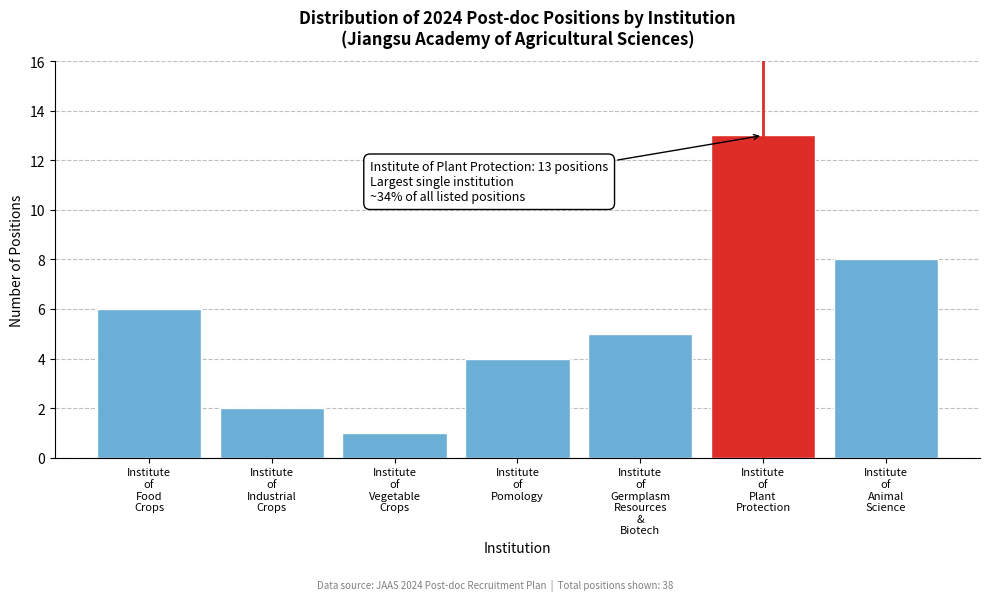

Reading left to right, list all the values displayed in this chart.

6	2	1	4	5	13	8